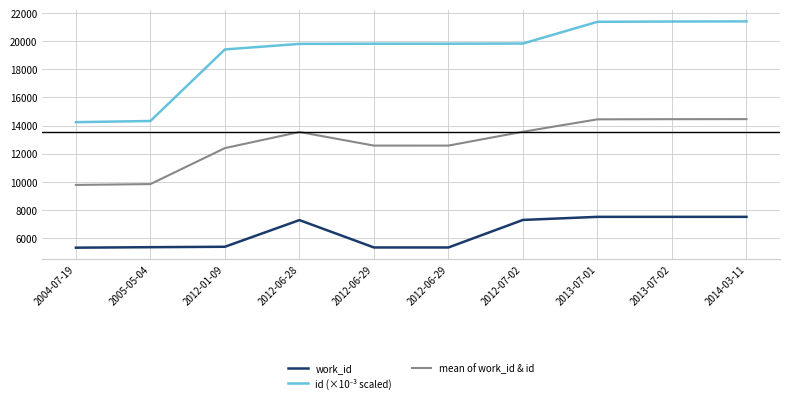

How many lines are shown in the chart?

3